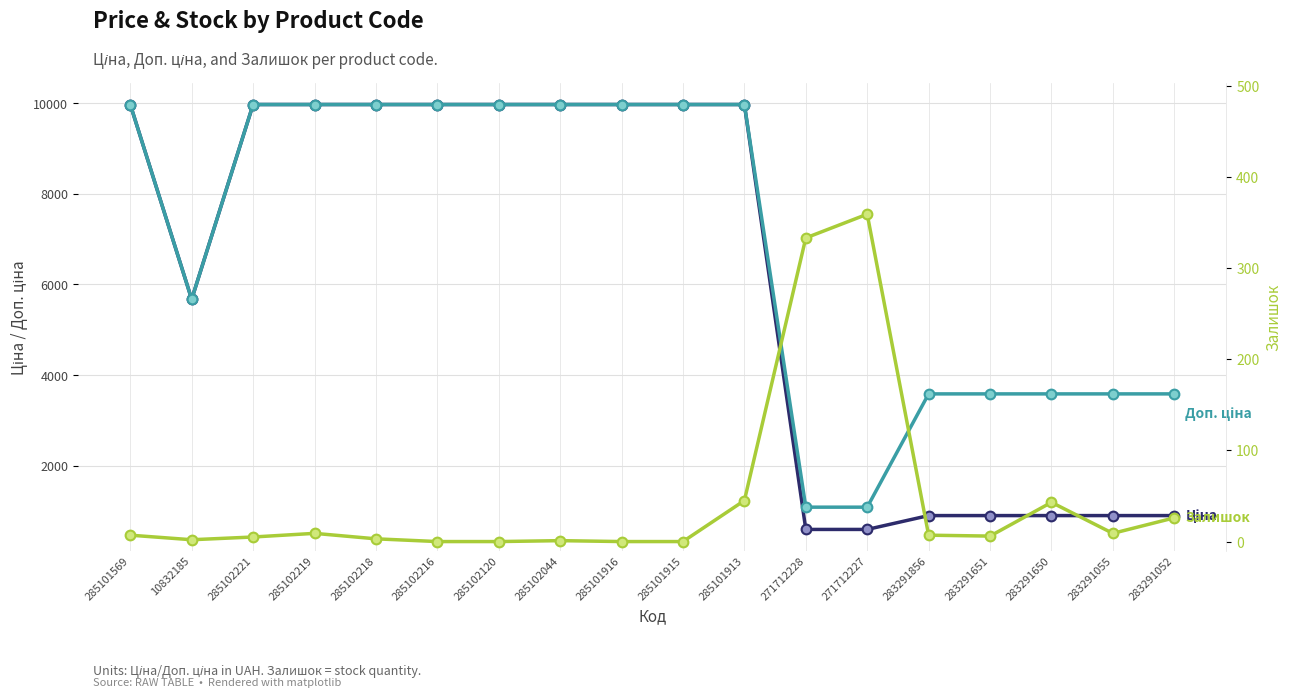

Which category has the highest value across all series?

285101569